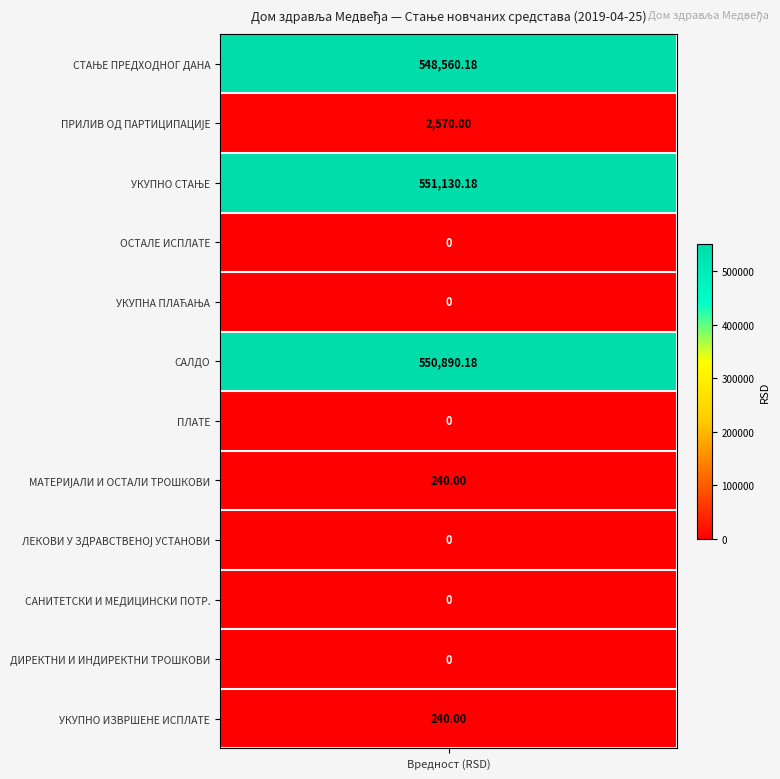

At how many categories does at least one series exceed 460584?

1